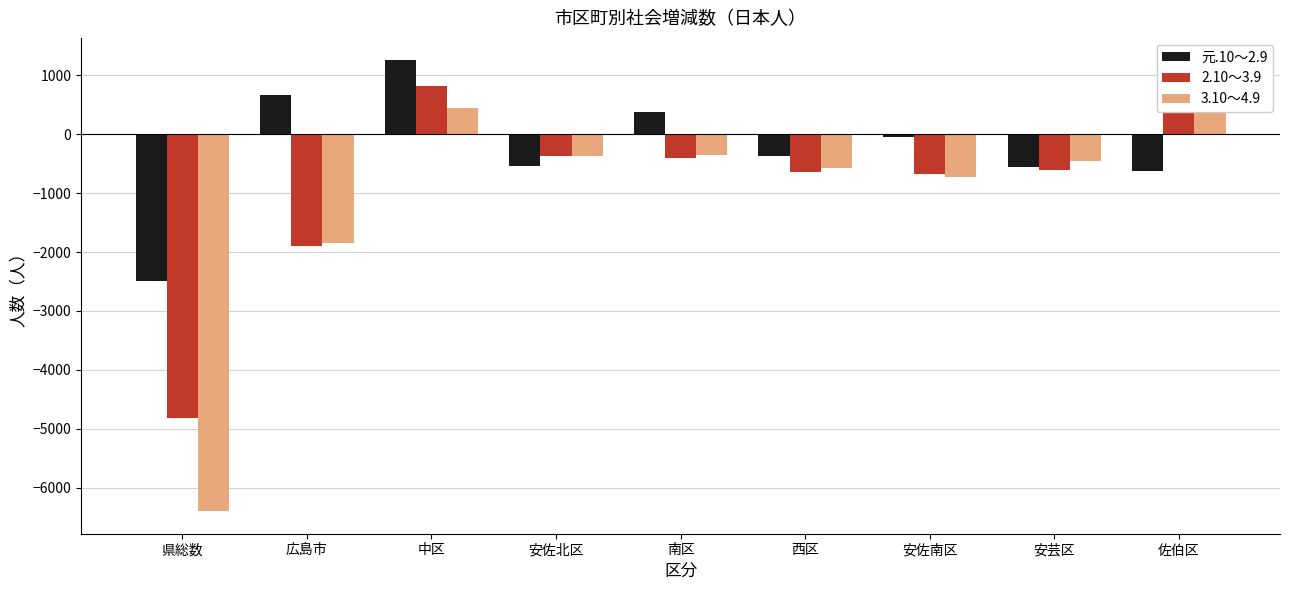

Is the value of 2.10～3.9 at 広島市 greater than the value of 元.10～2.9 at 安芸区?

No